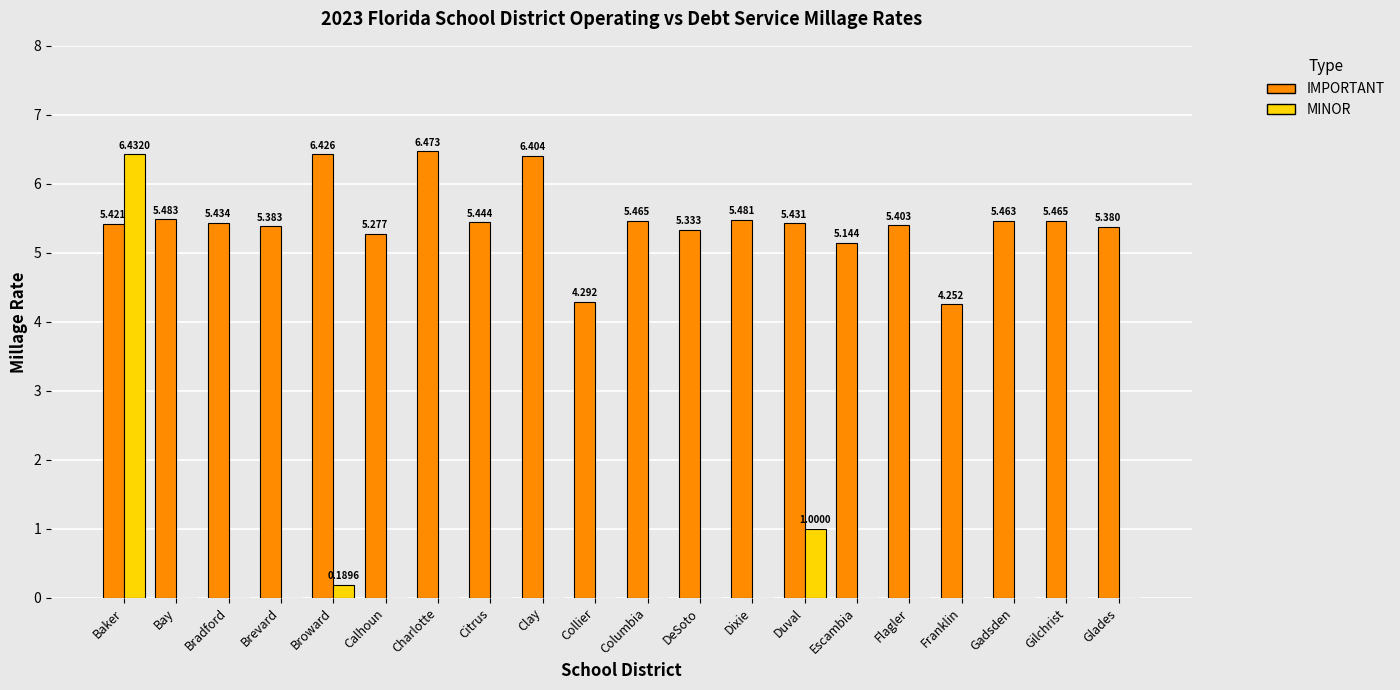

True or false: IMPORTANT has a value of 7.3 at Columbia.

False